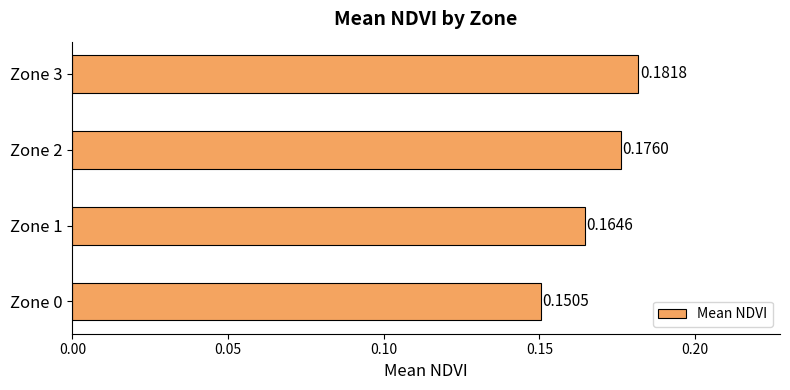

Are the bars horizontal?

Yes